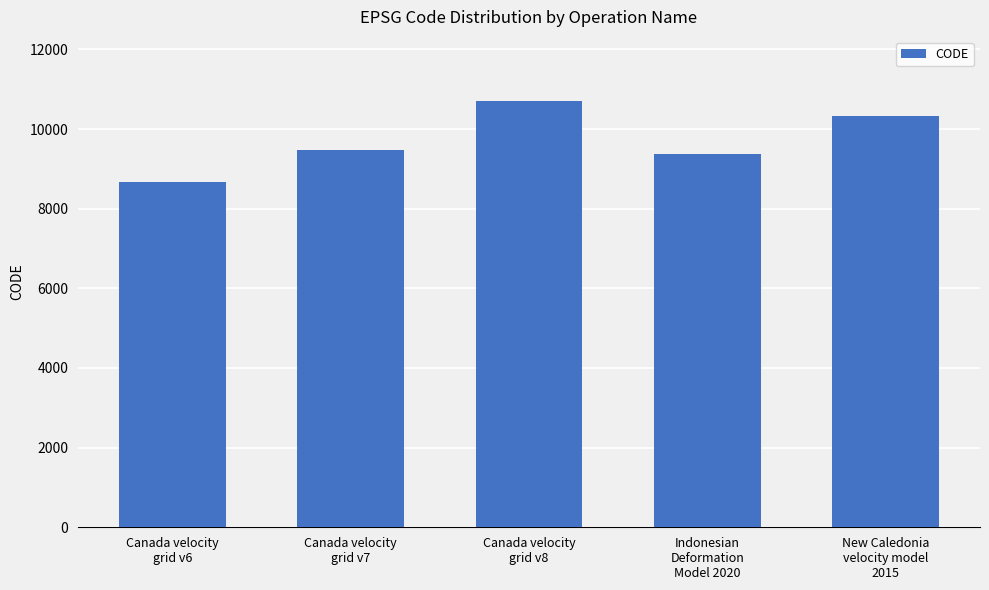

What is the label of the 1st bar from the left?

Canada velocity
grid v6